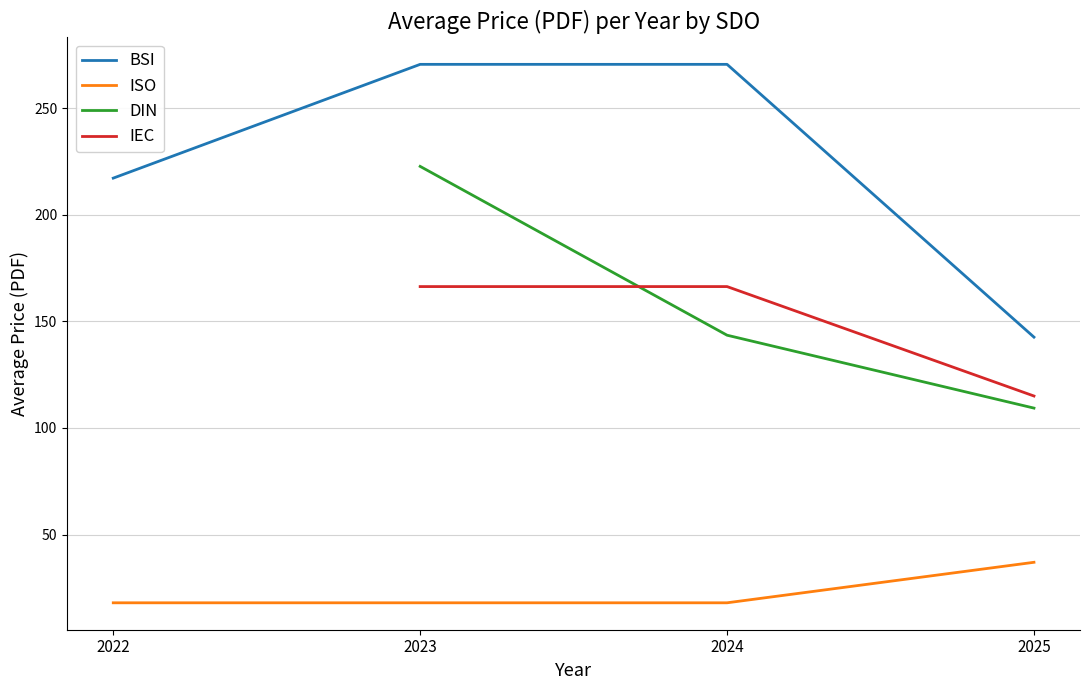

What is the total value across all series at 2024?

598.4